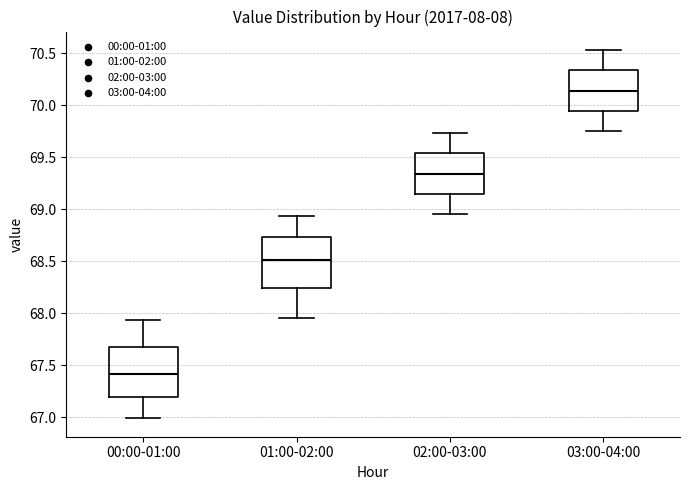

Reading left to right, transcribe this box plot: for each box, give where its median line is, the range the box spans, and where its two whiskers end, as read against the y-axis. The values are not printed on the chart, so give them approximately, as read against the axis.

00:00-01:00: median 67.40, box 67.20 to 67.70, whiskers 67.00 to 67.95
01:00-02:00: median 68.50, box 68.25 to 68.75, whiskers 67.95 to 68.95
02:00-03:00: median 69.35, box 69.15 to 69.55, whiskers 68.95 to 69.75
03:00-04:00: median 70.15, box 69.95 to 70.35, whiskers 69.75 to 70.55